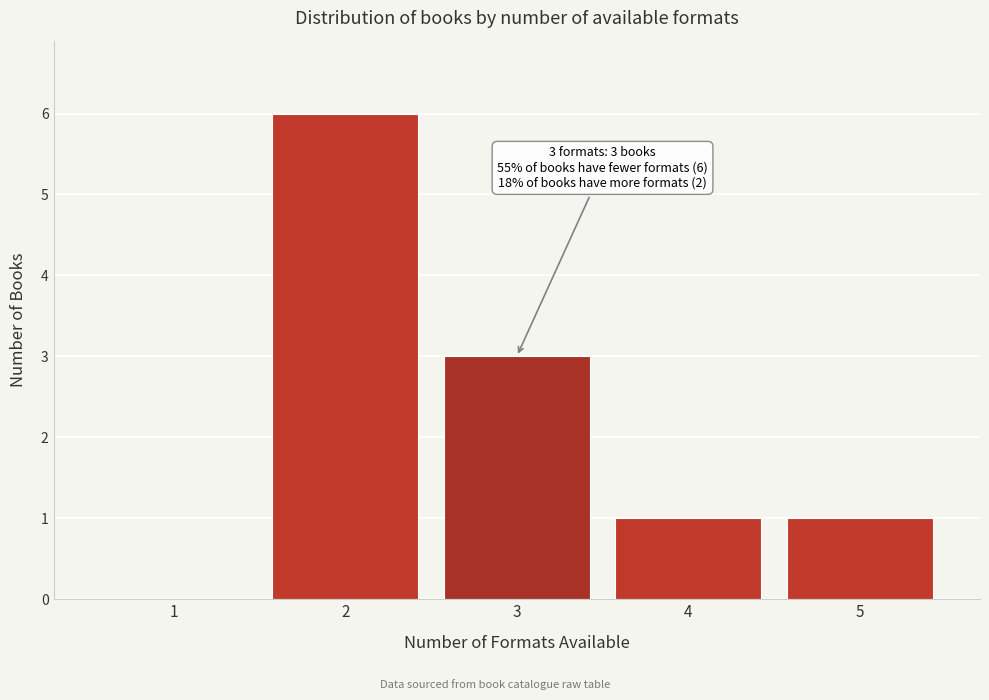

Over which range of the x-axis is the bar tallest?

1.5 to 2.5